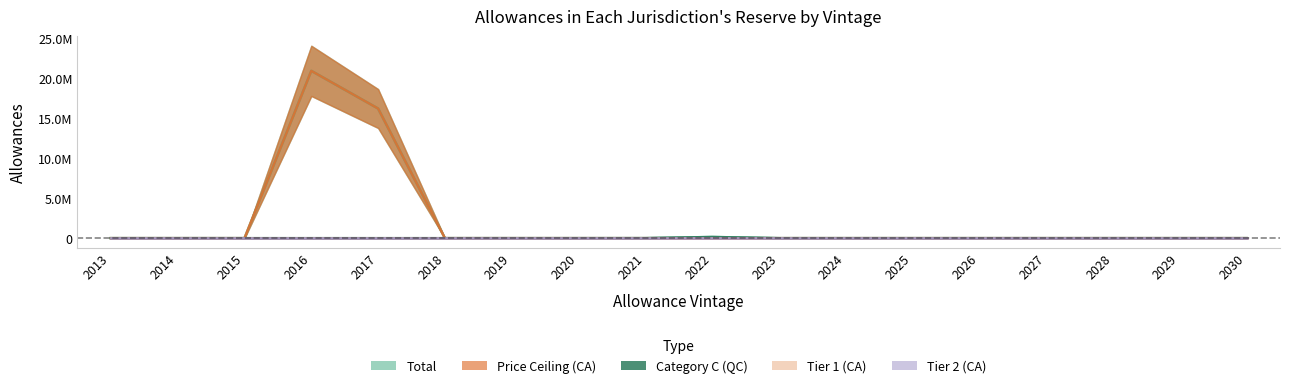

How many data points in Category C (QC) are above 0?

2